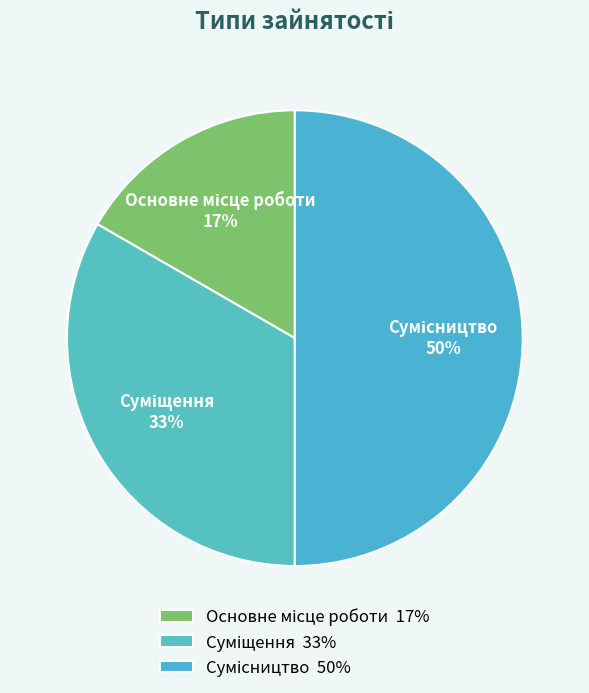

To the nearest percent, what is the average slice percentage?

33%